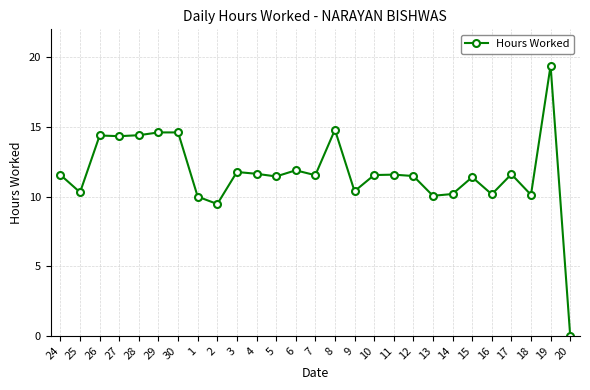

At which label does the data first exceed 11?

24